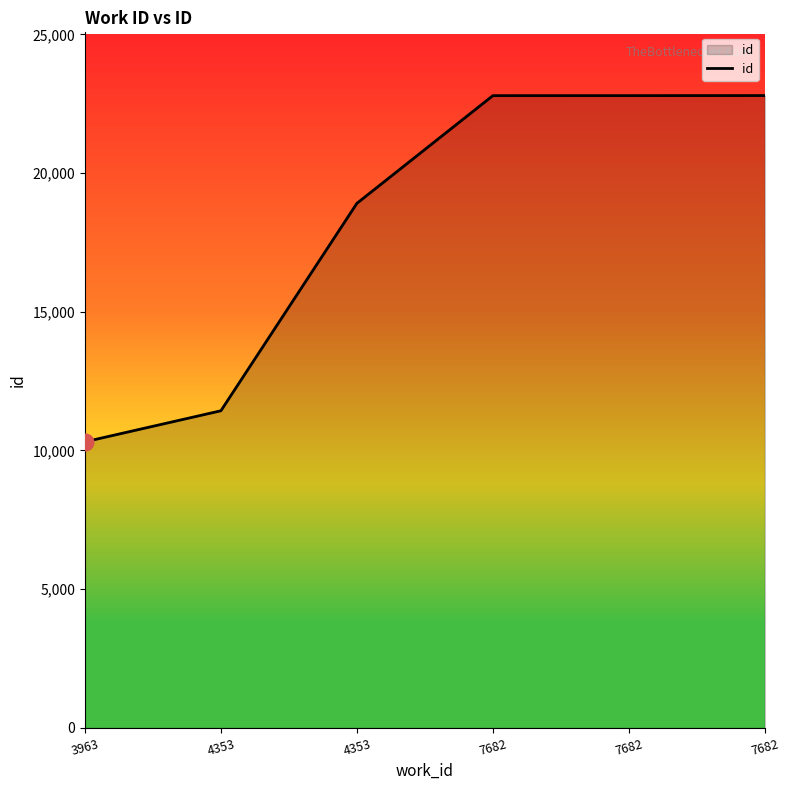

Rank the categories by value from highest to lowest.

7682, 7682, 7682, 4353, 4353, 3963